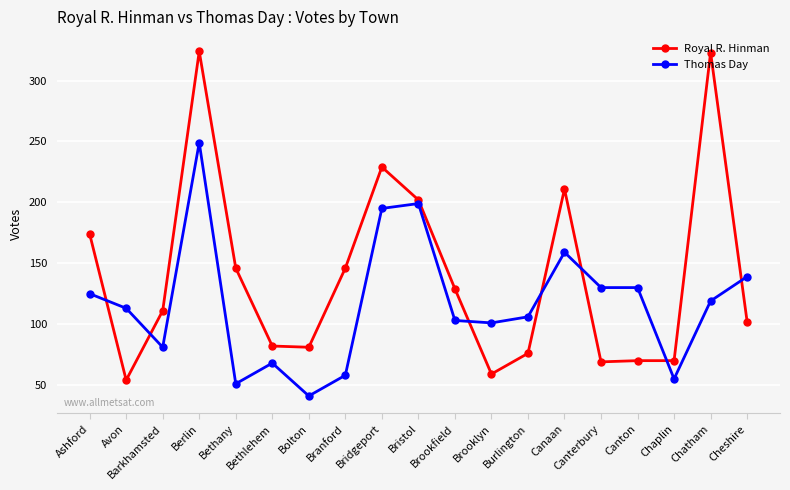

What is the difference between the highest and lowest values at Burlington?

30